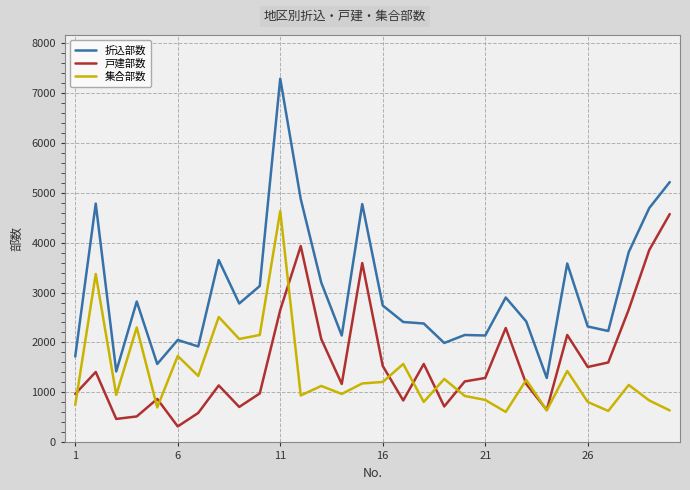

True or false: 戸建部数 has more than 1 interior local peaks.

True